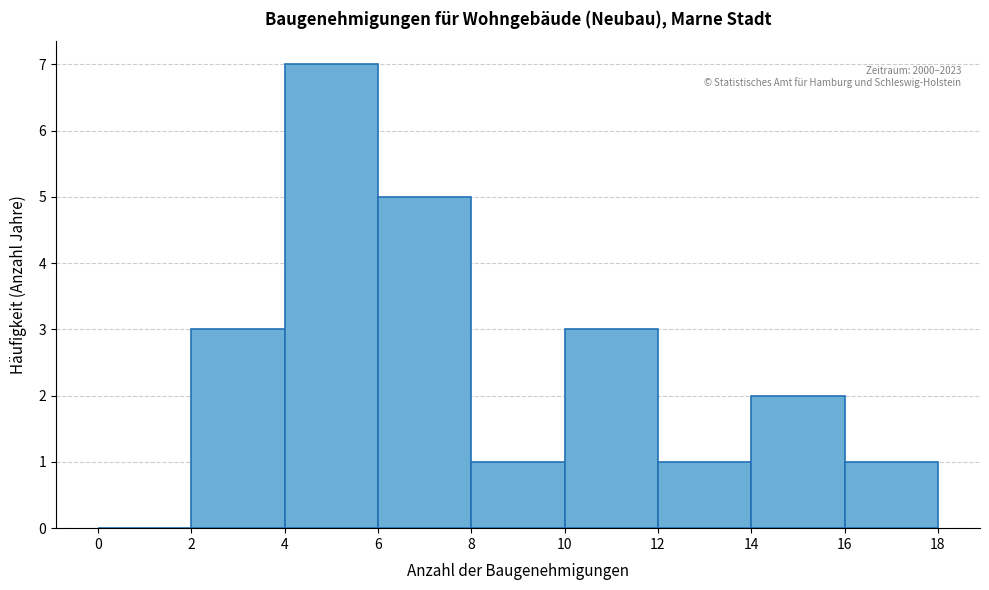

Over which range of the x-axis is the bar tallest?

4 to 6